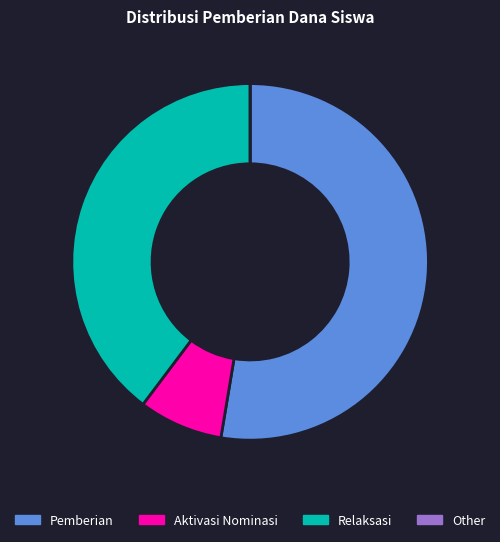

Is there a majority slice in this chart?

Yes